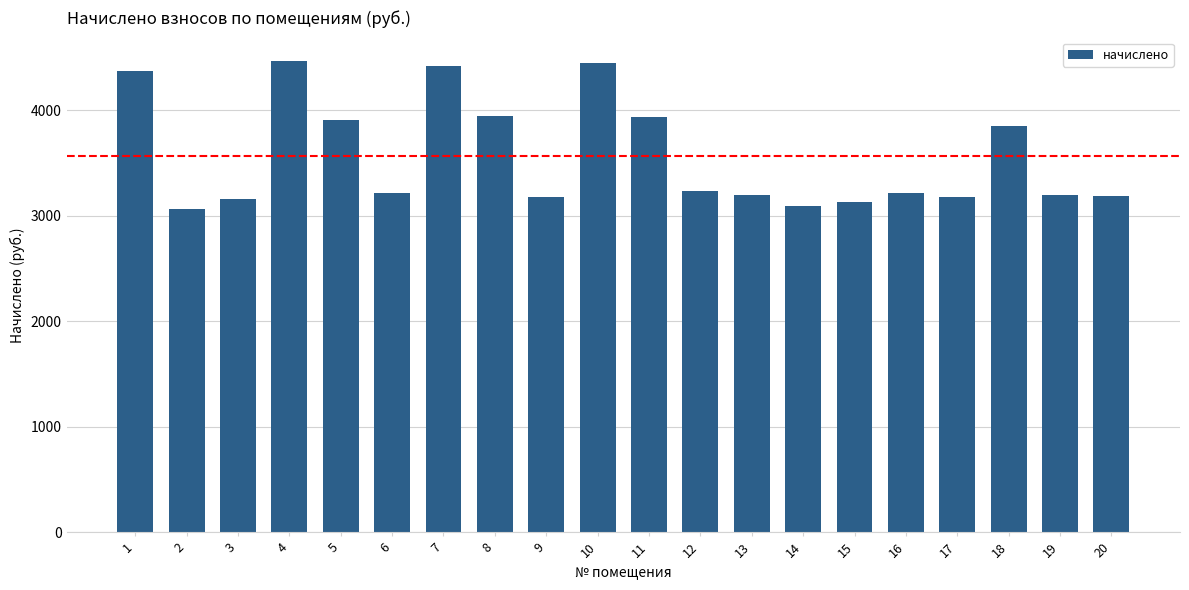

Are the bars horizontal?

No